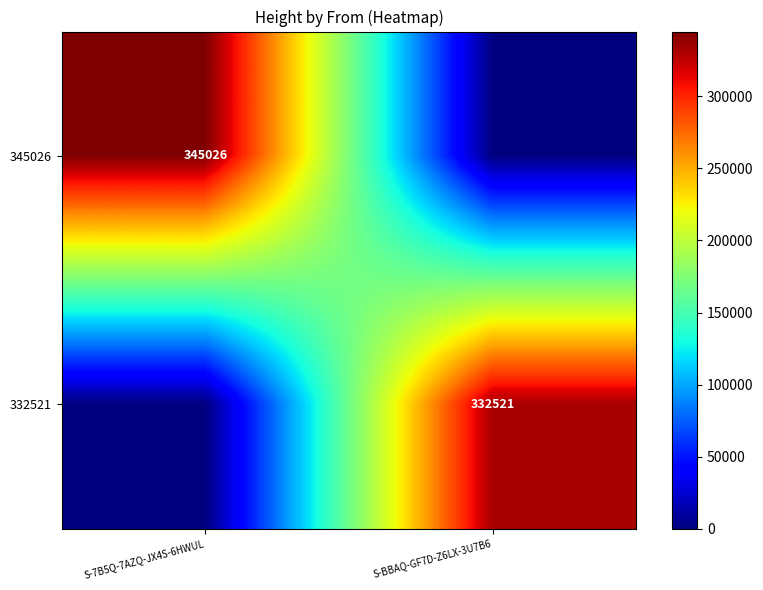

Is it true that 332521 equals 212539 at S-BBAQ-GF7D-Z6LX-3U7B6?

False